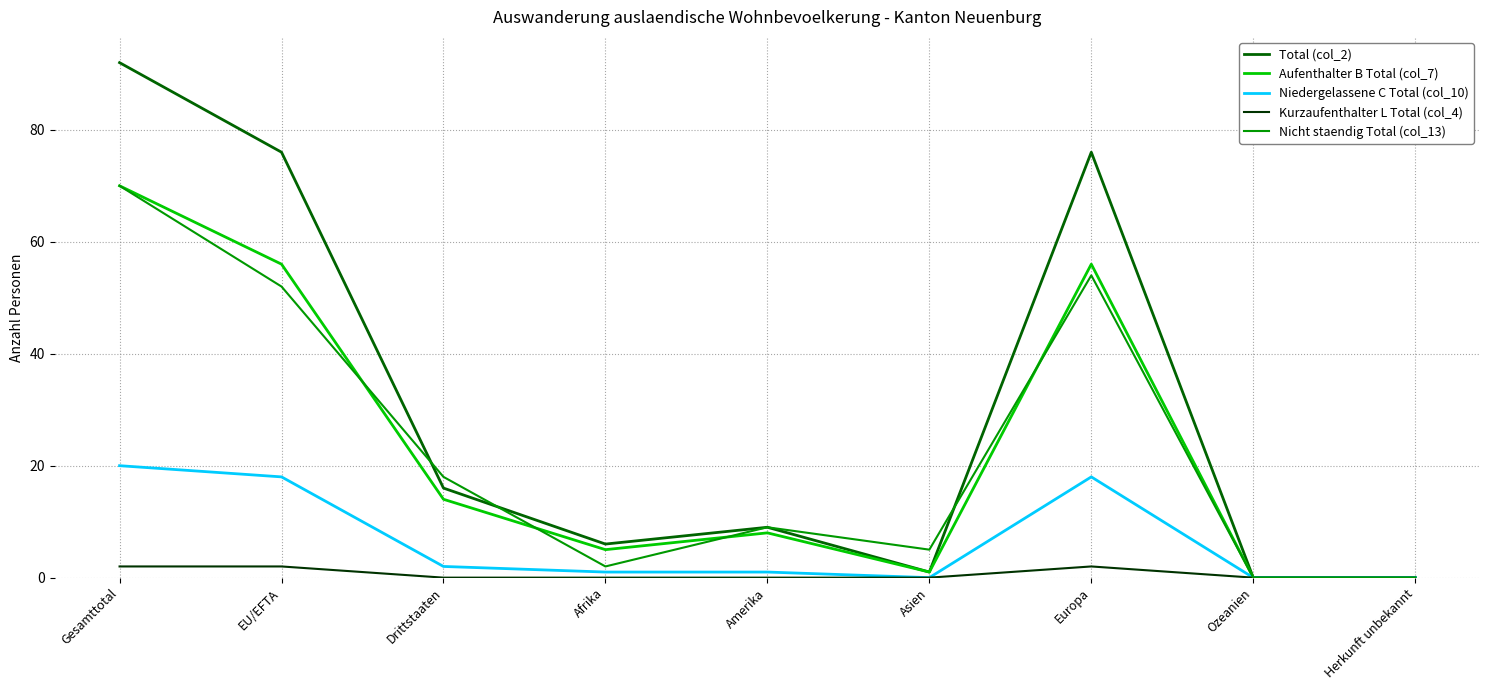

What position from the right is EU/EFTA?

8